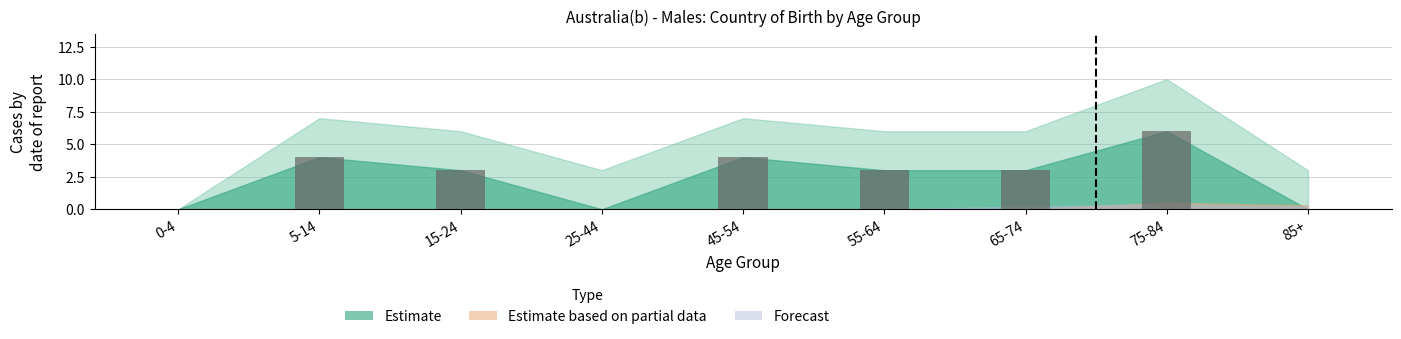

True or false: the data shows 6 at 75-84.

True